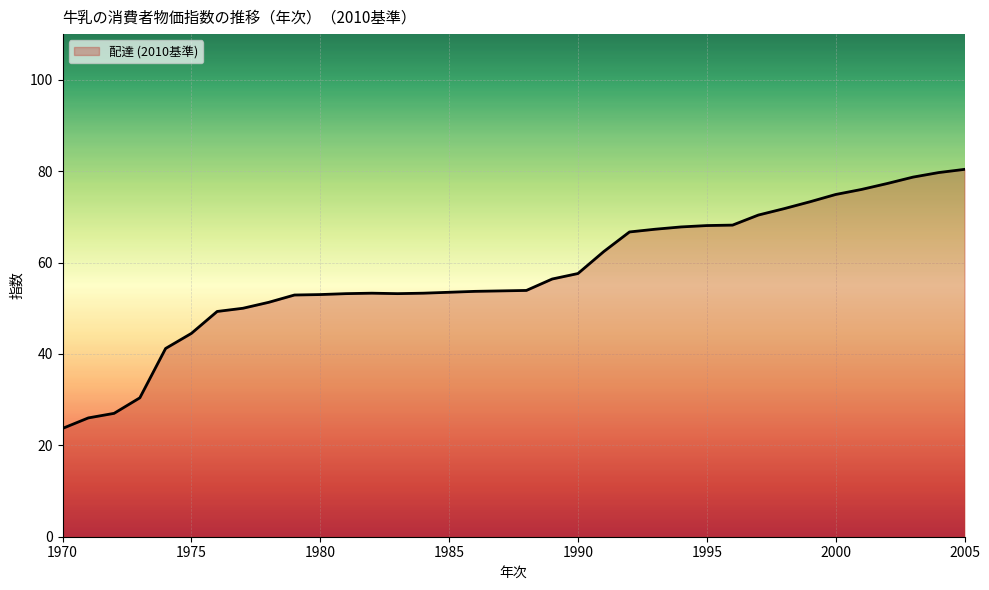

What is the greatest value displayed?

80.4